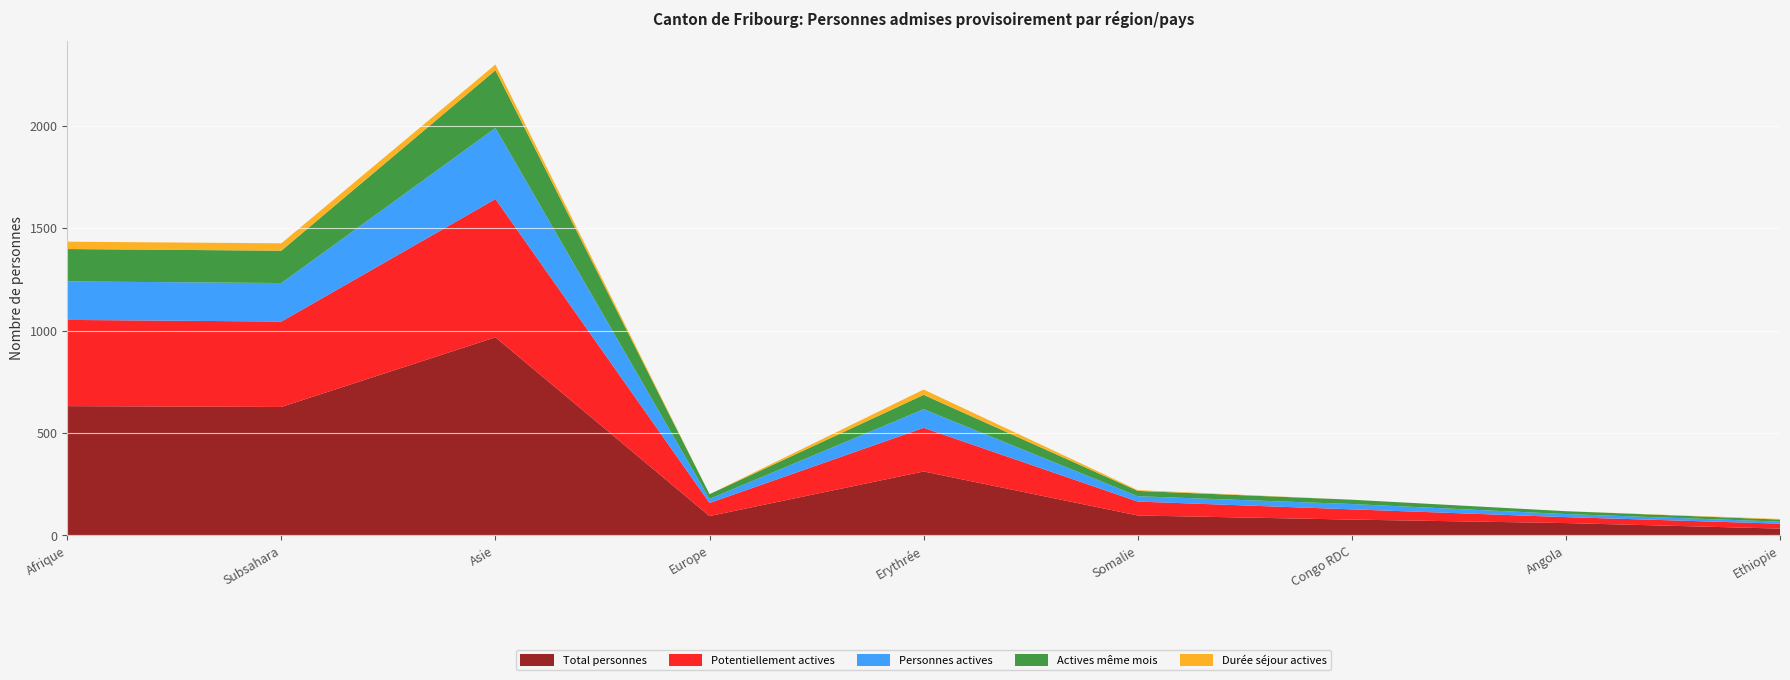

Reading left to right, what are all the values shown in this chart?

Total personnes: Afrique=631	Subsahara=627	Asie=967	Europe=94	Erythrée=312	Somalie=97	Congo RDC=77	Angola=60	Ethiopie=33
Potentiellement actives: Afrique=421	Subsahara=417	Asie=675	Europe=64	Erythrée=213	Somalie=68	Congo RDC=50	Angola=29	Ethiopie=24
Personnes actives: Afrique=188	Subsahara=188	Asie=347	Europe=20	Erythrée=91	Somalie=26	Congo RDC=26	Angola=15	Ethiopie=10
Actives même mois: Afrique=158	Subsahara=158	Asie=282	Europe=23	Erythrée=70	Somalie=26	Congo RDC=21	Angola=14	Ethiopie=10
Durée séjour actives: Afrique=36	Subsahara=36	Asie=28	Europe=0	Erythrée=26	Somalie=4	Congo RDC=0	Angola=0	Ethiopie=3